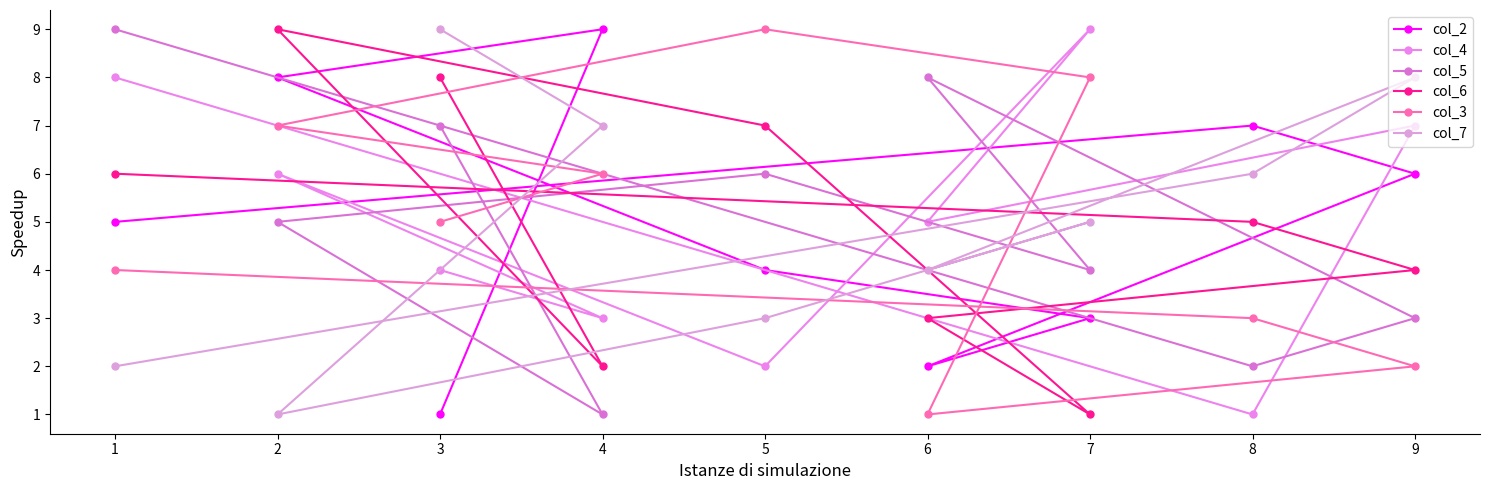

What is the value of the col_5 point at the 8th from the left?

2